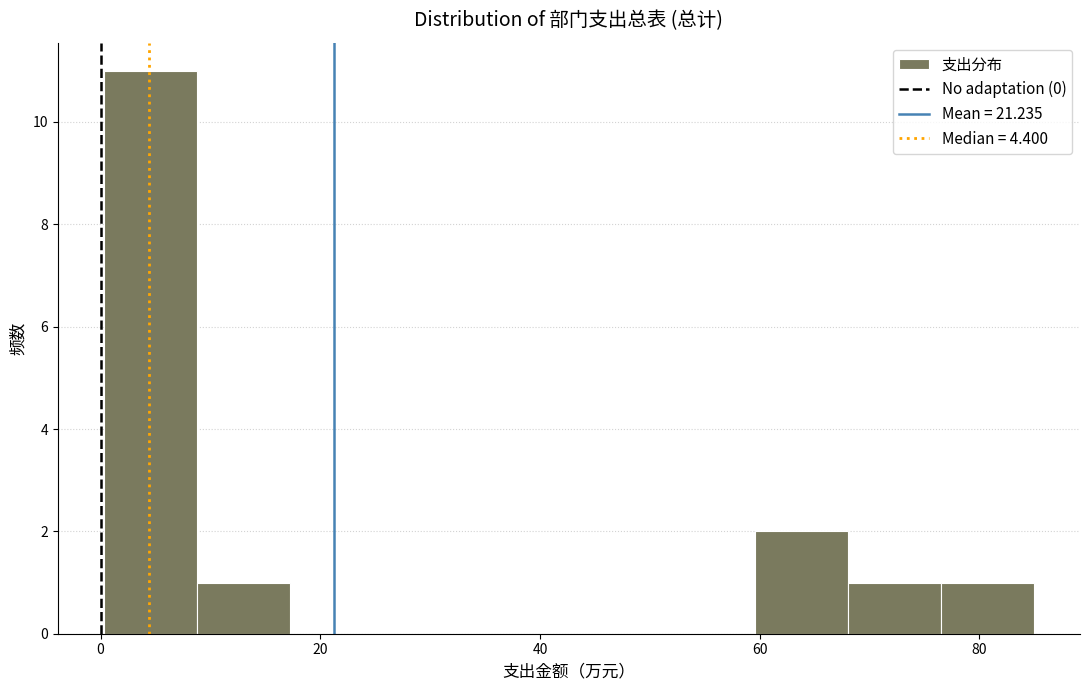

Reading left to right, list every bar in this chart as the range it spans on the x-axis followed by its height. Neither the bar edges nor the heights are printed on the chart, so give them approximately, as read against the axes.

0 to 8: 11
8 to 18: 1
18 to 26: 0
26 to 34: 0
34 to 42: 0
42 to 52: 0
52 to 60: 0
60 to 68: 2
68 to 76: 1
76 to 84: 1